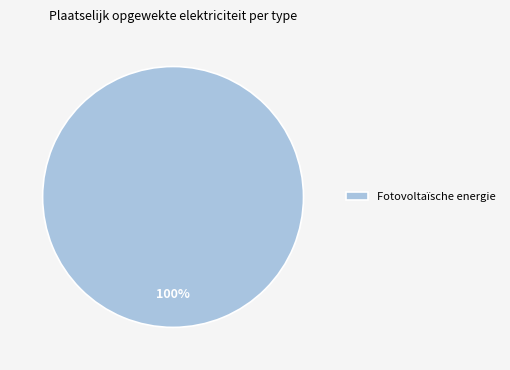

Which slice represents more than half of the pie?

Fotovoltaïsche energie